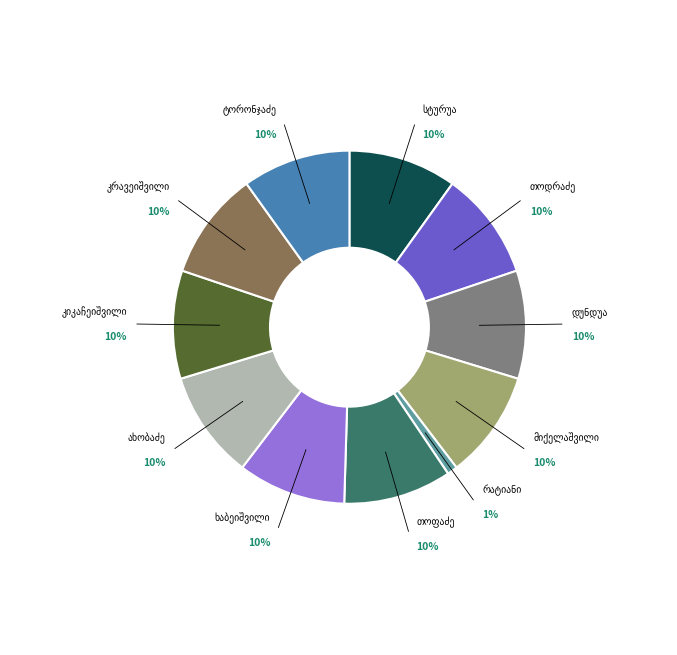

Is there a majority slice in this chart?

No